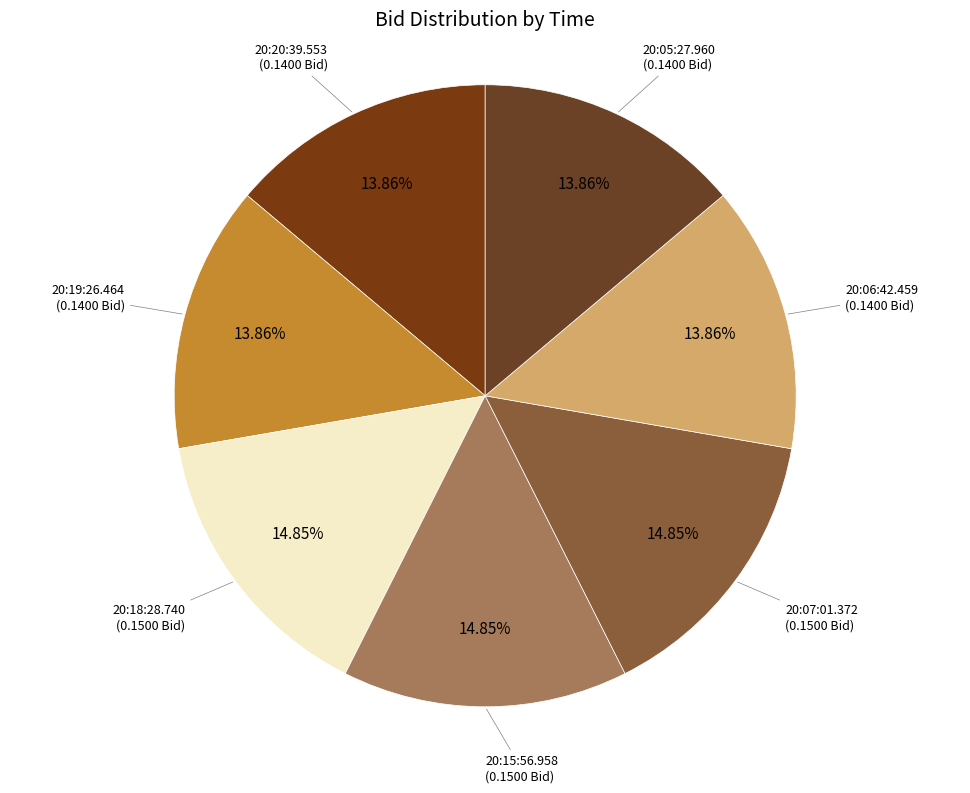

How many slices are in this pie chart?

7